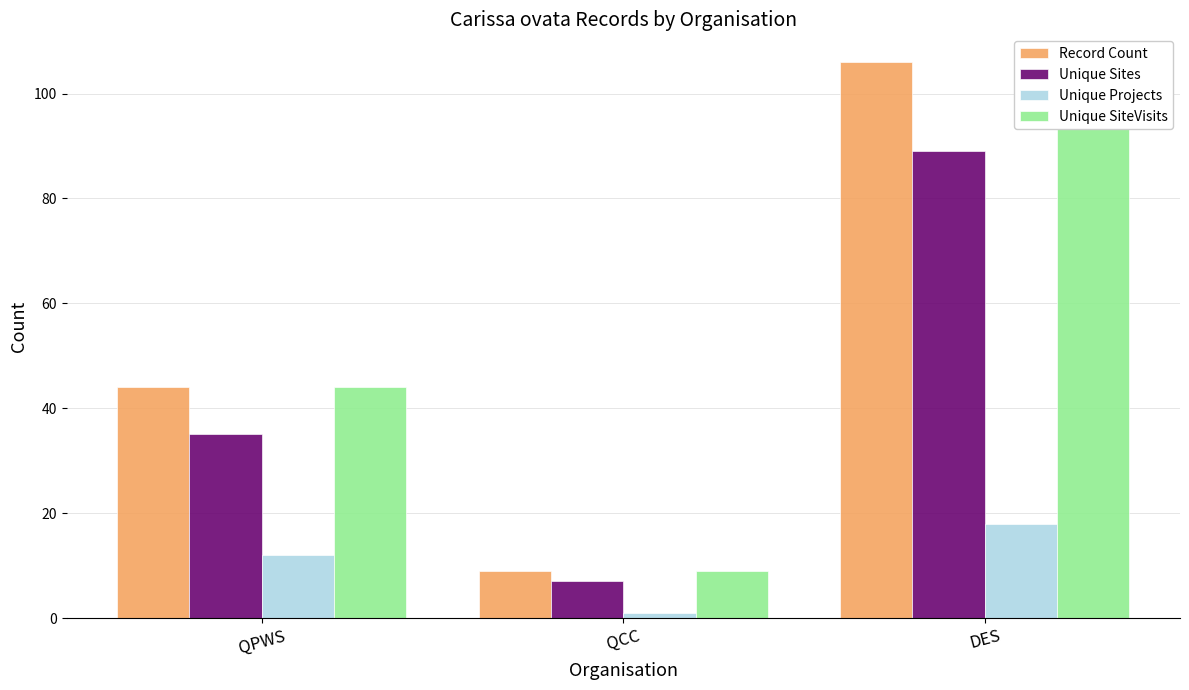

What is the label of the 3rd bar from the right?

QPWS